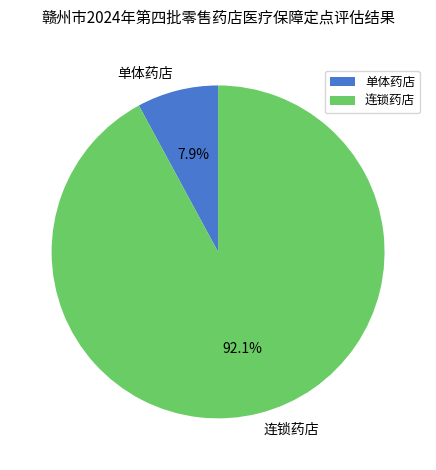

To the nearest percent, what is the combined percentage of 单体药店 and 连锁药店?

100%